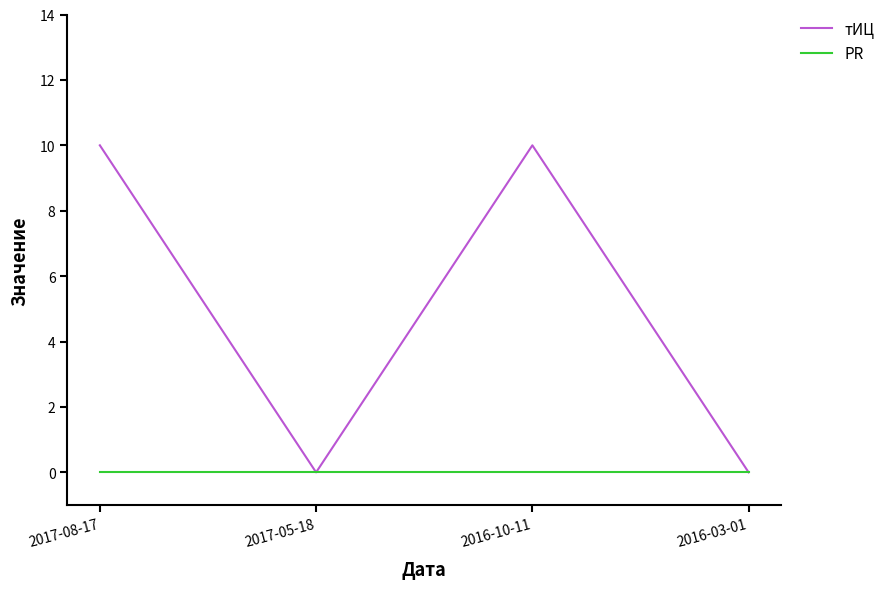

Where is the first local maximum for тИЦ?

2016-10-11